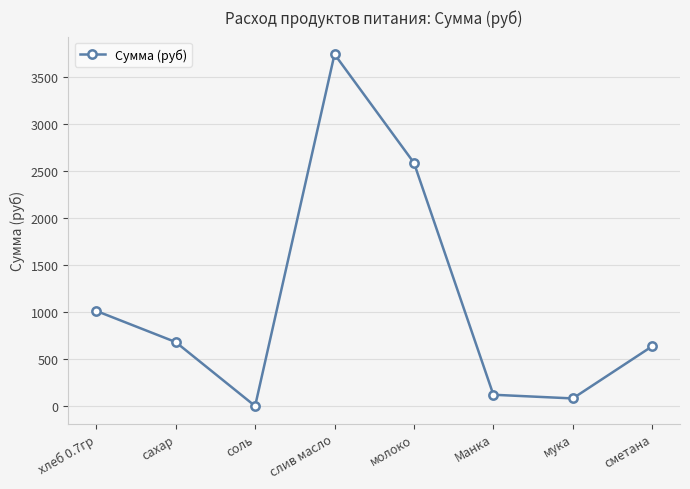

What is the label of the 8th point from the right?

хлеб 0.7гр